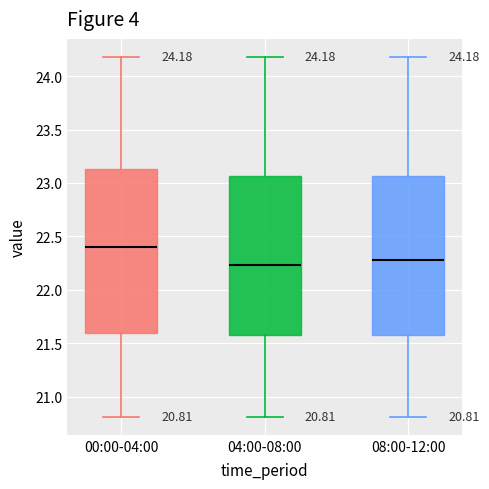

Comparing the boxes themselves (not the whiskers), which one is the tallest?

00:00-04:00